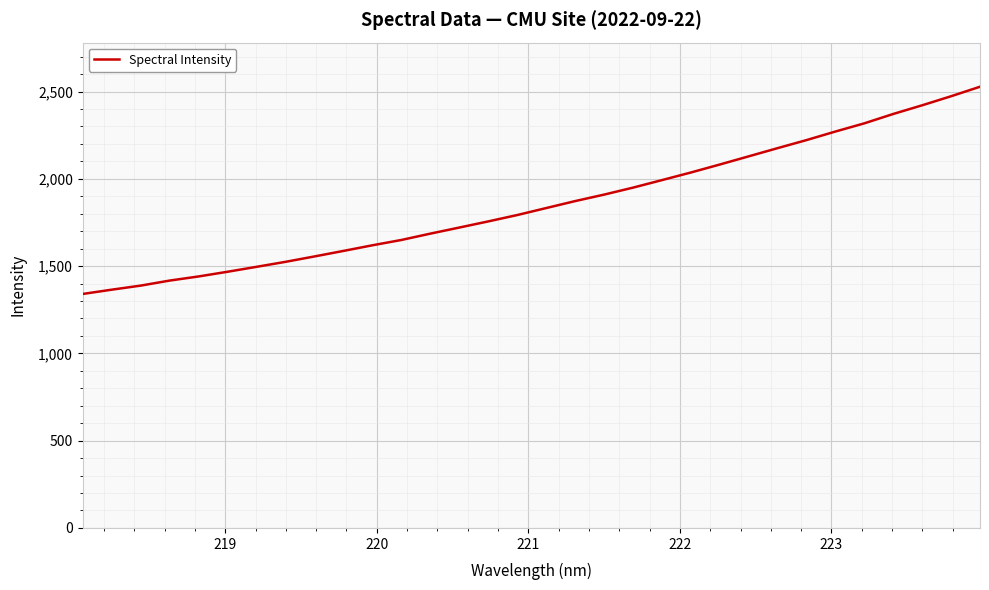

What is the difference between the maximum and minimum values?

1187.1